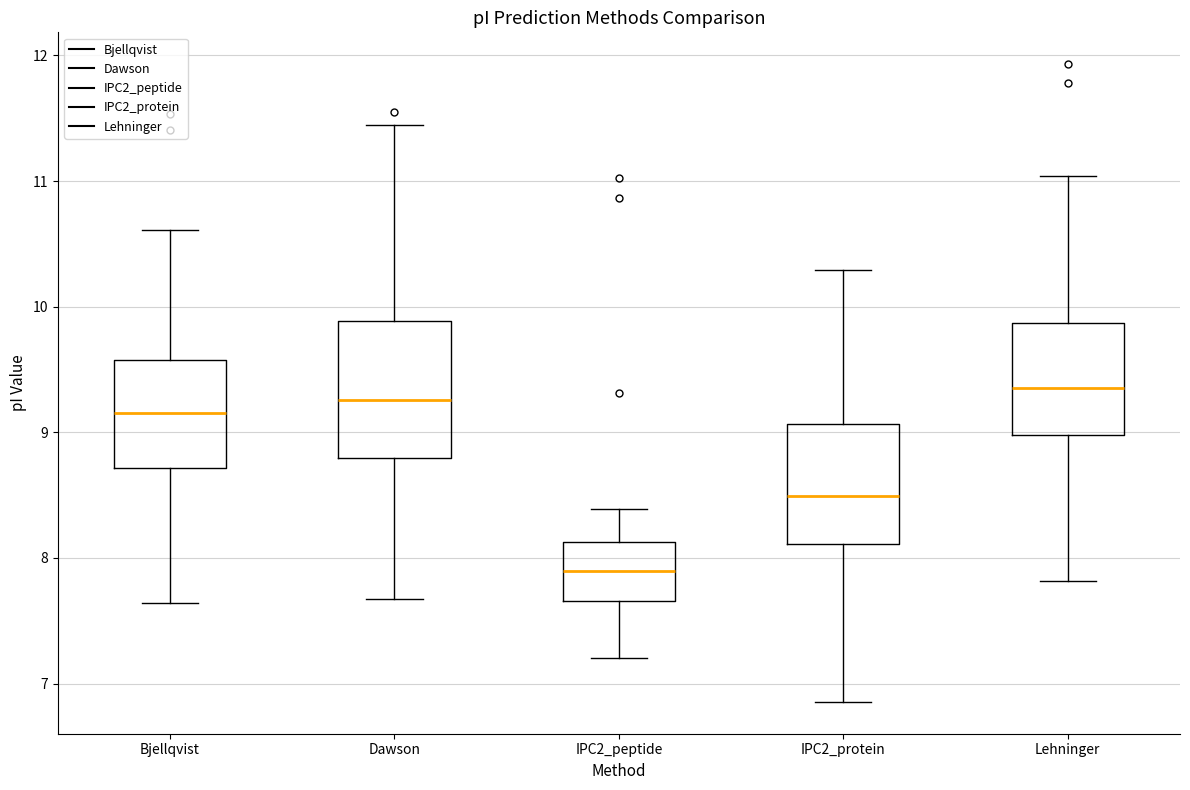

Which box has the highest median line?

Lehninger